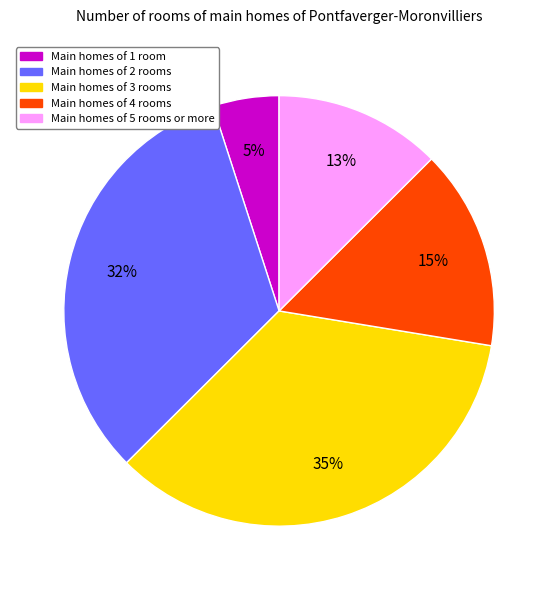

Is there a majority slice in this chart?

No